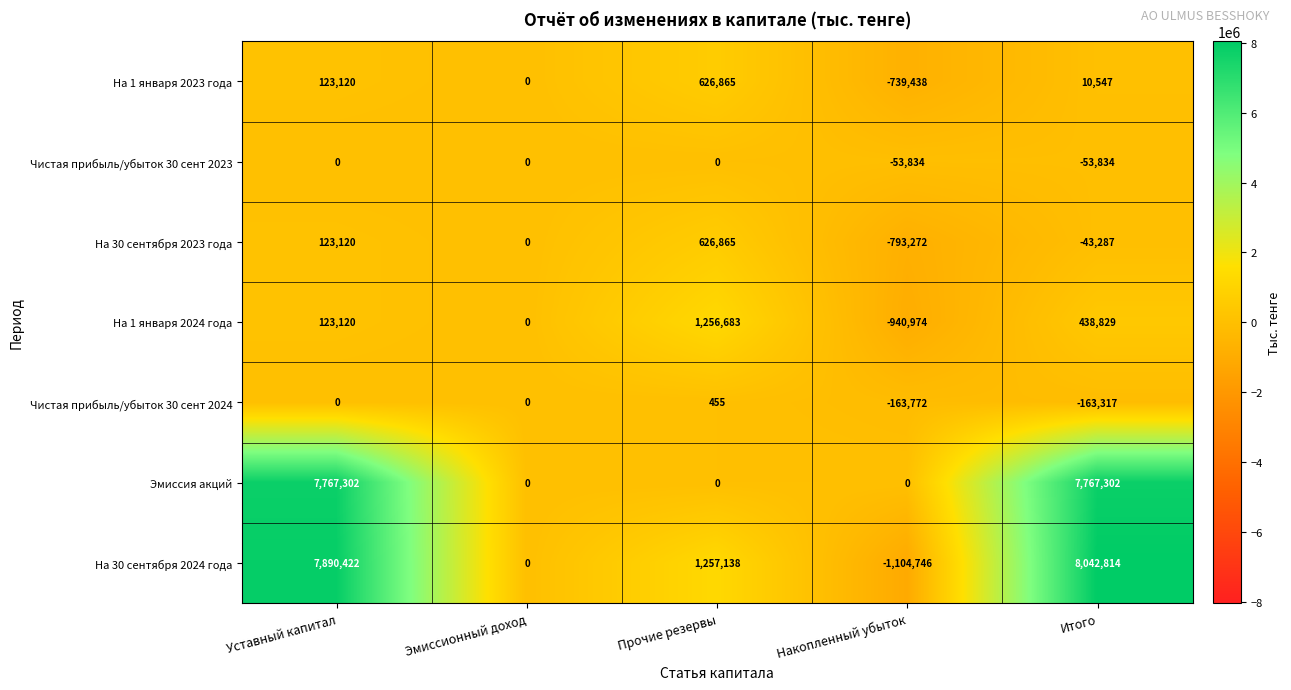

Which category has the lowest value across all series?

Накопленный убыток